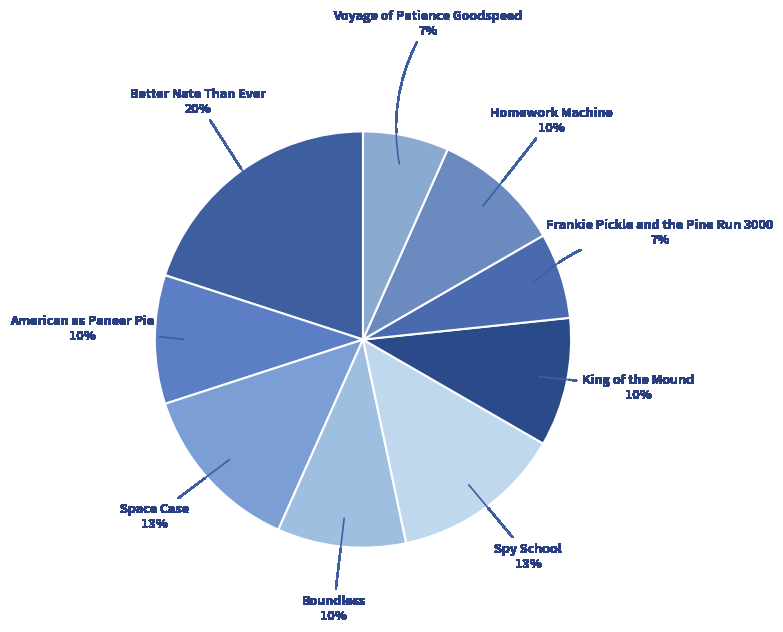

True or false: King of the Mound accounts for 2% of the total.

False